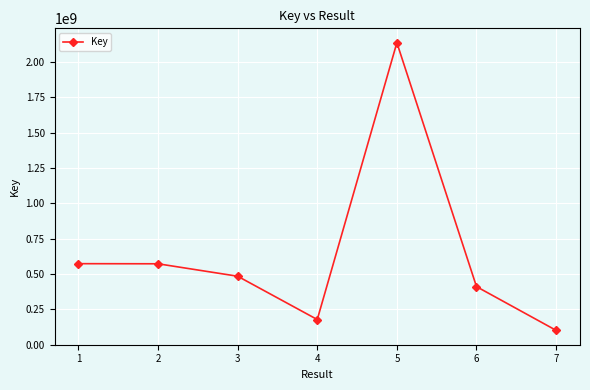

Approximately how many times larger is the value at 4 compared to 1?

0.3